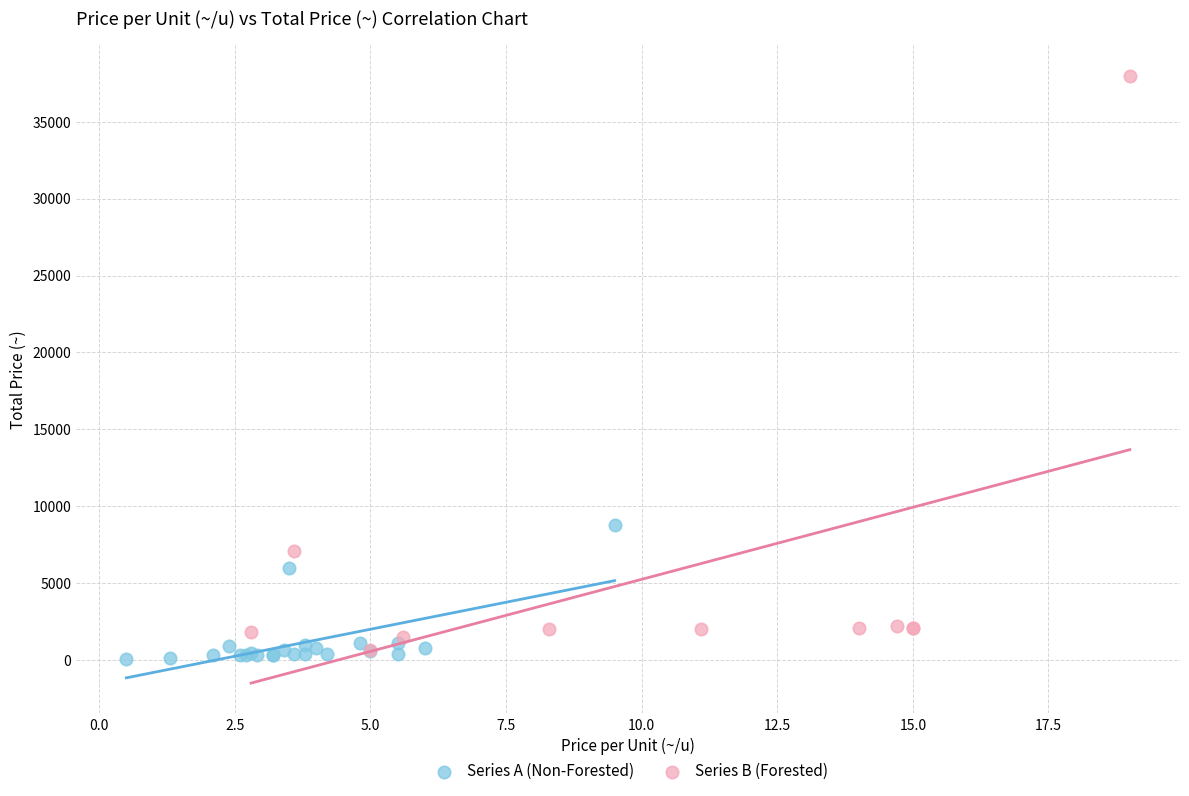

What are all the series names shown in the legend?

Series A (Non-Forested), Series B (Forested)